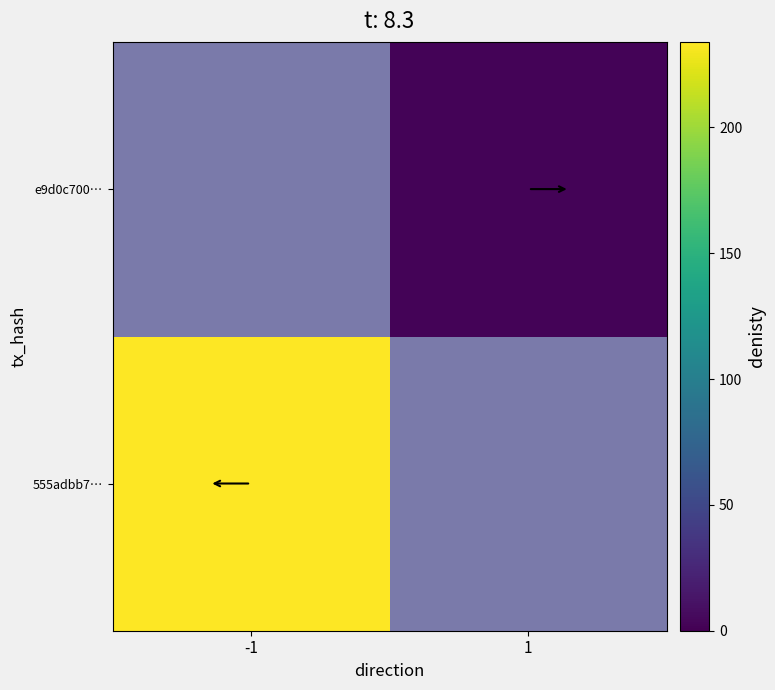

List the series in order of their peak value, lowest first.

555adbb7…, e9d0c700…